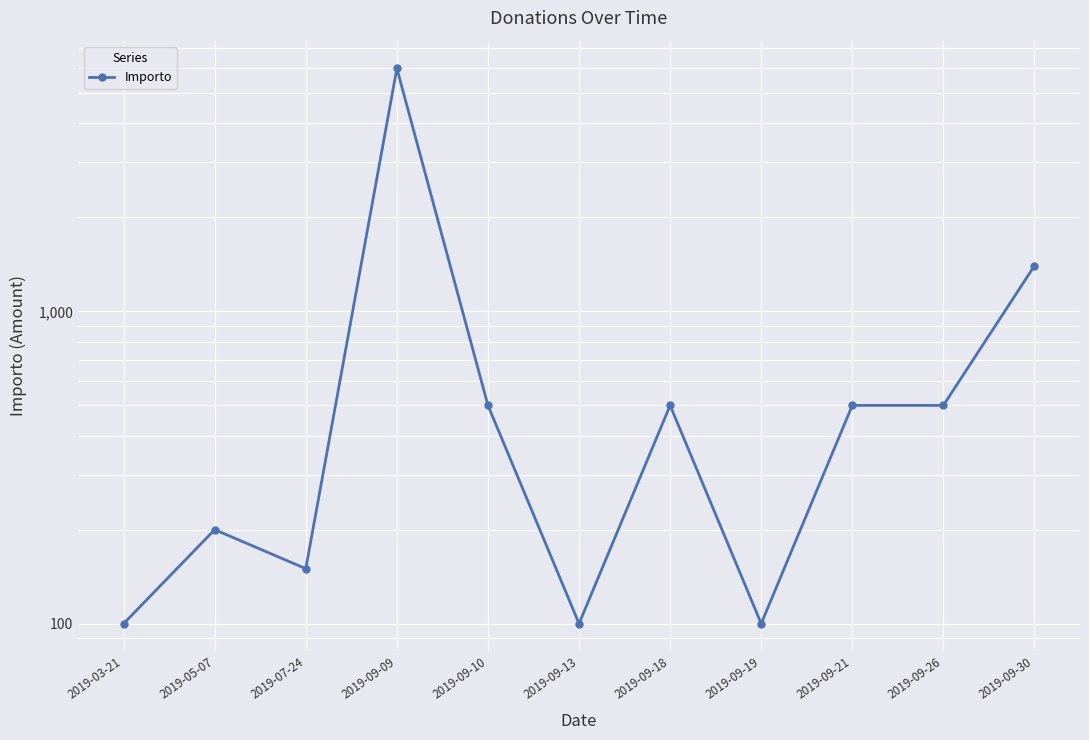

At which category does the chart reach its peak across all series?

2019-09-09